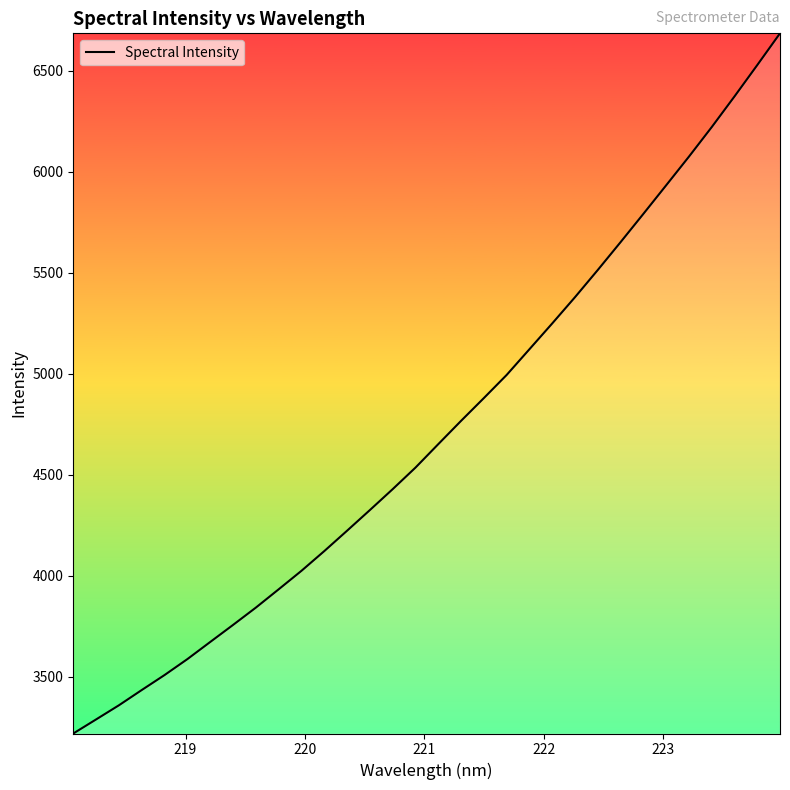

What is the minimum value shown in the chart?

3220.1